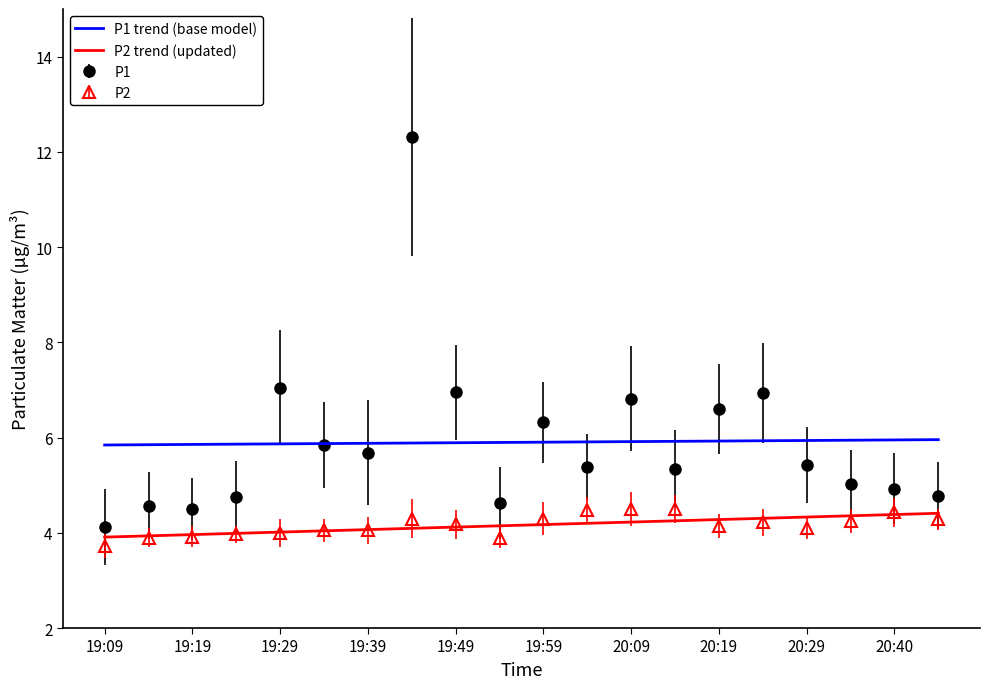

True or false: P2 trend (updated) and P1 trend (base model) intersect in this chart.

False